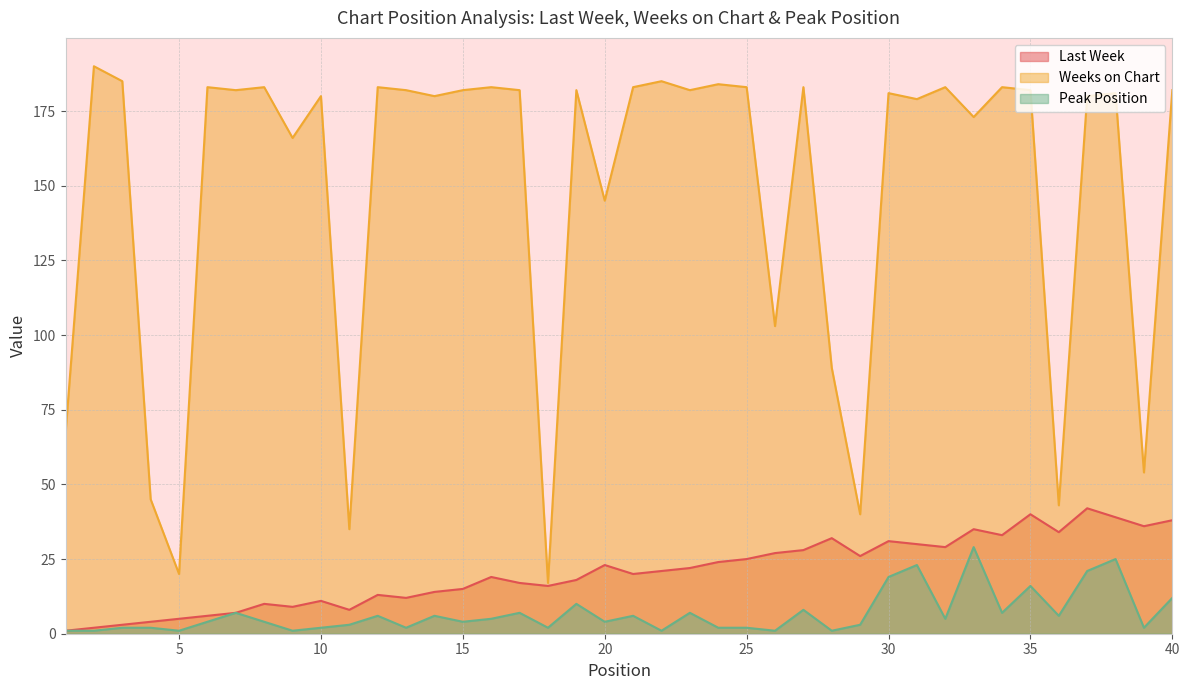

Which has a higher value, 1 or 25?

25